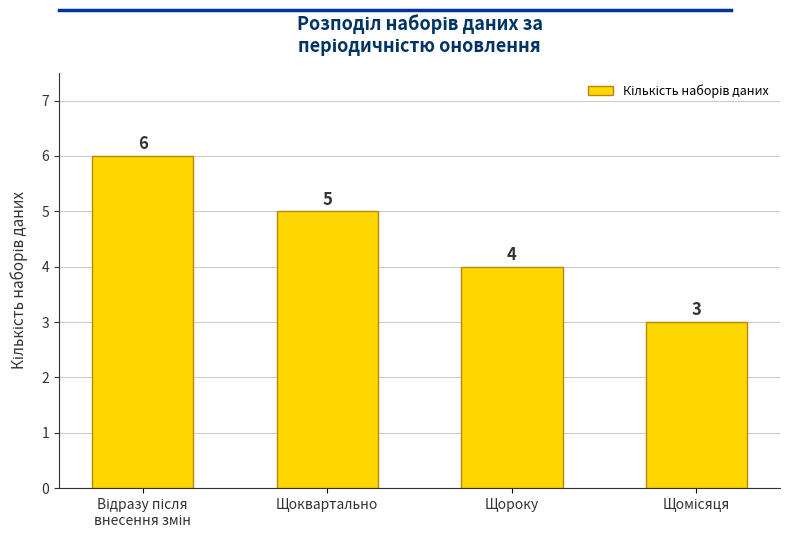

Are the bars grouped side by side (vs. stacked)?

No